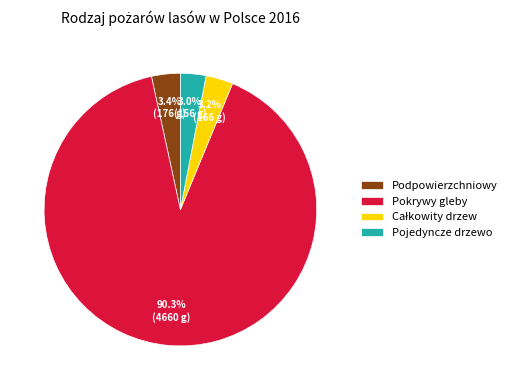

To the nearest percent, what is the difference between the largest and smallest slice percentages?

87%